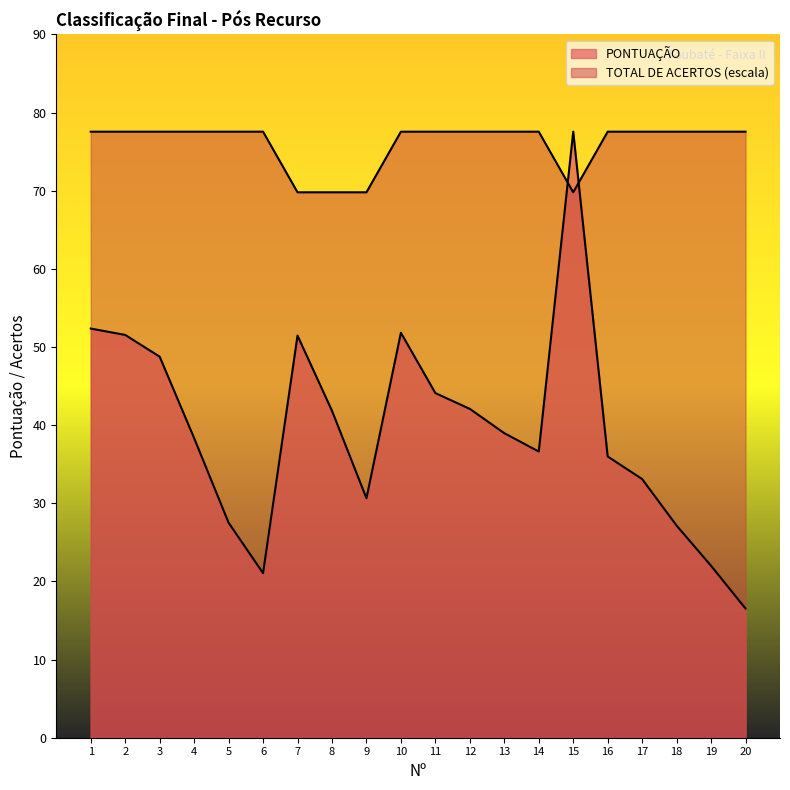

The value of PONTUAÇÃO at 2 is 51.5. True or false?

True